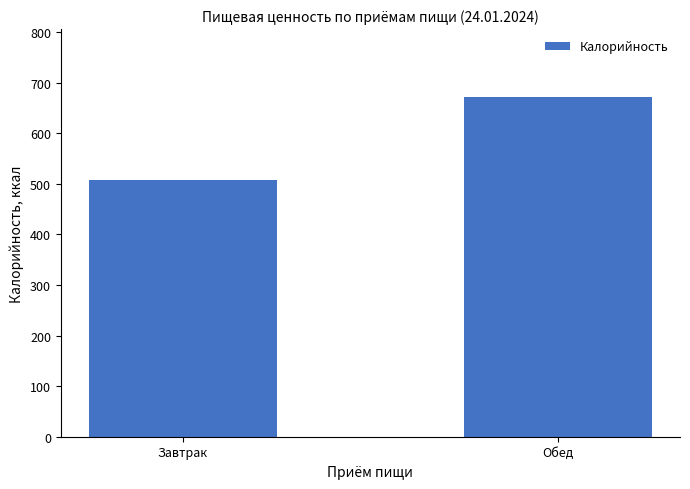

Reading left to right, transcribe all the data shown in this chart.

508.0	671.5